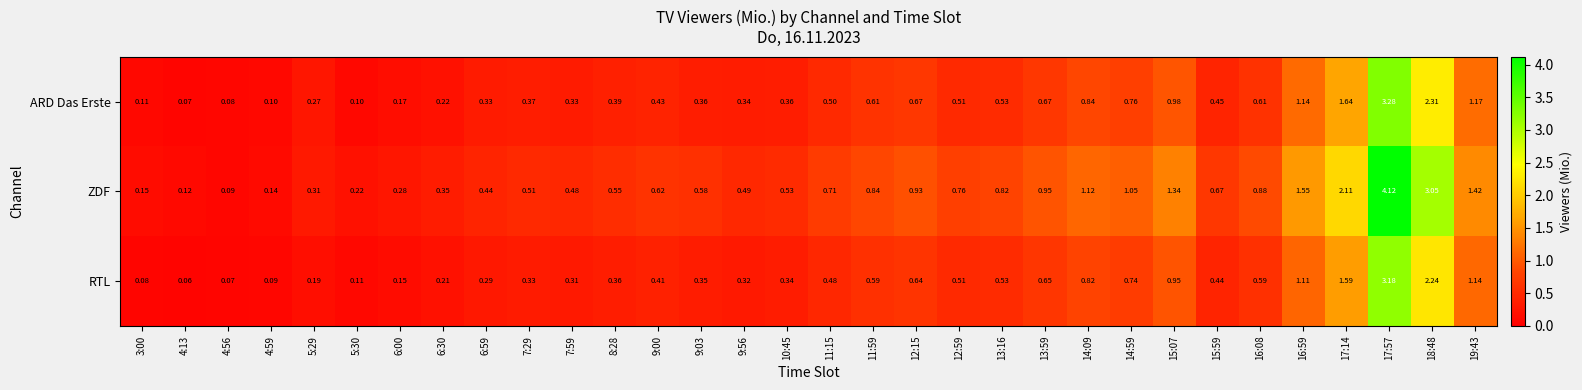

Rank the series at 10:45 from highest to lowest value.

ZDF, ARD Das Erste, RTL